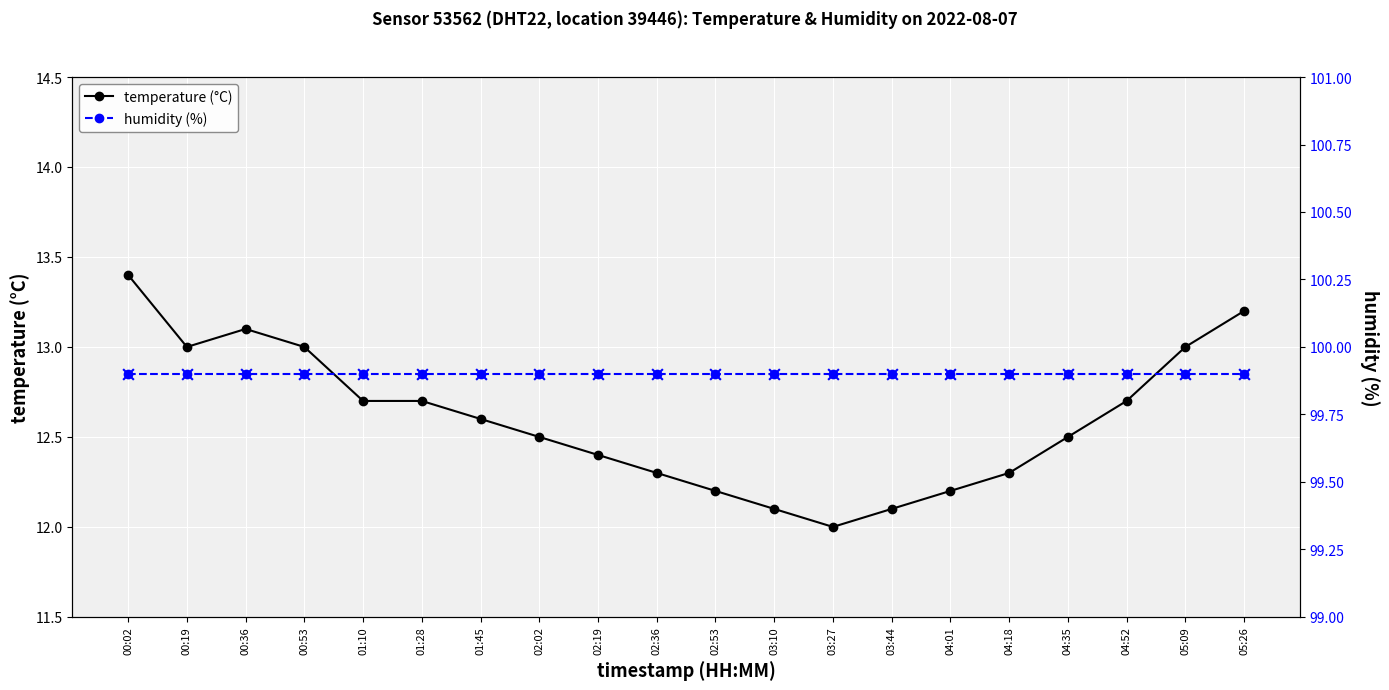

At which category does temperature (°C) reach its first local valley?

00:19